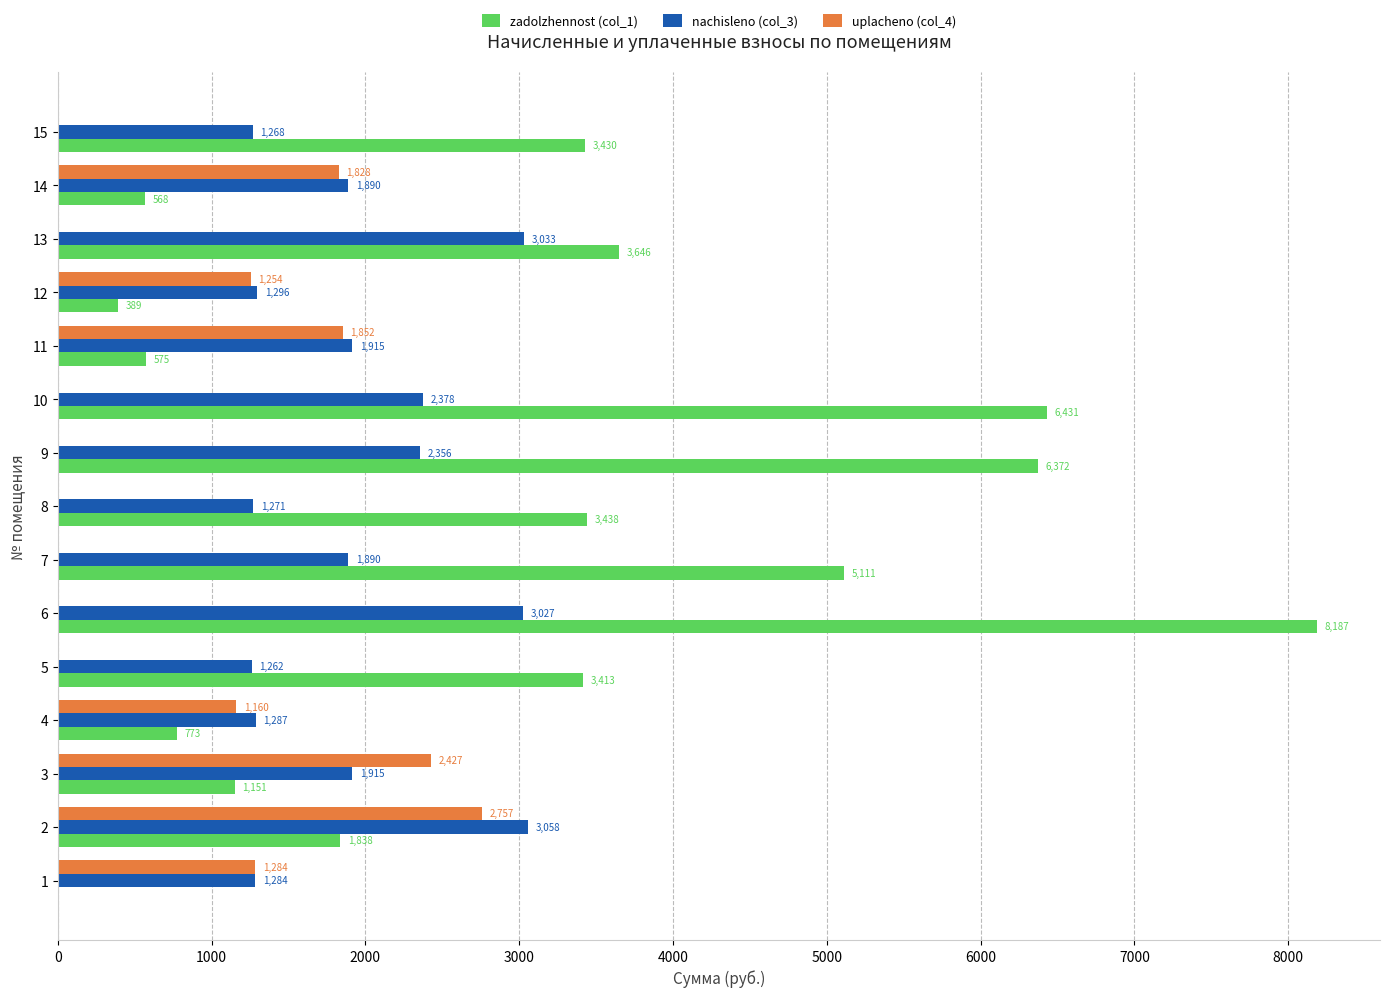

How many positive values does the uplacheno (col_4) series have?

7